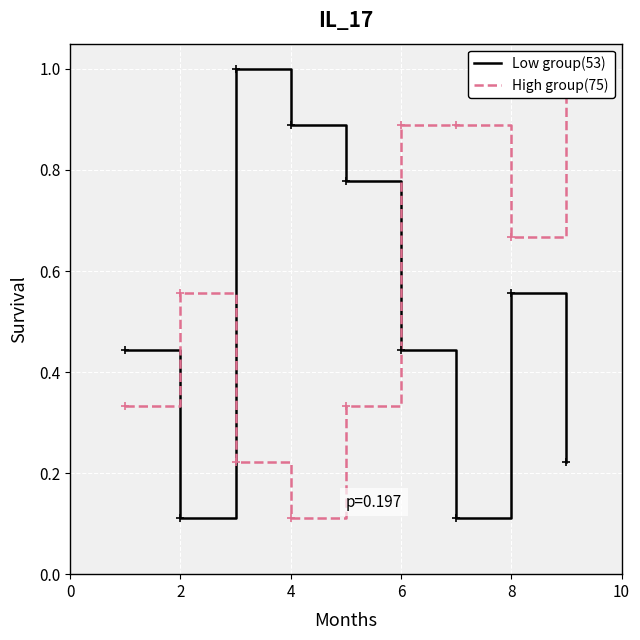

Which category has the lowest value across all series?

2